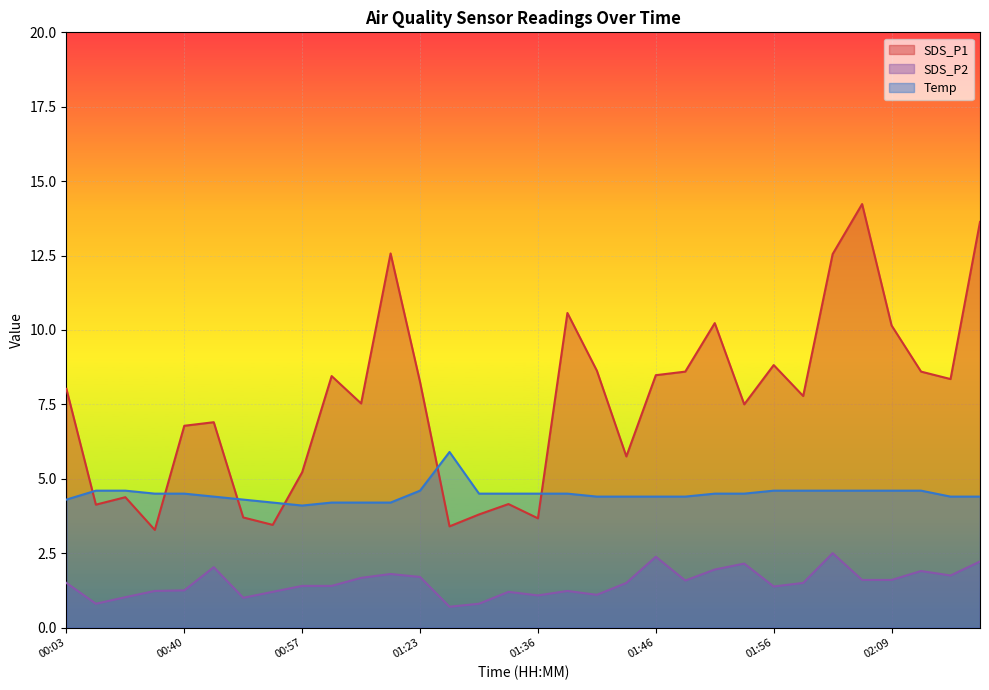

What is the average value of the SDS_P2 series?

1.5